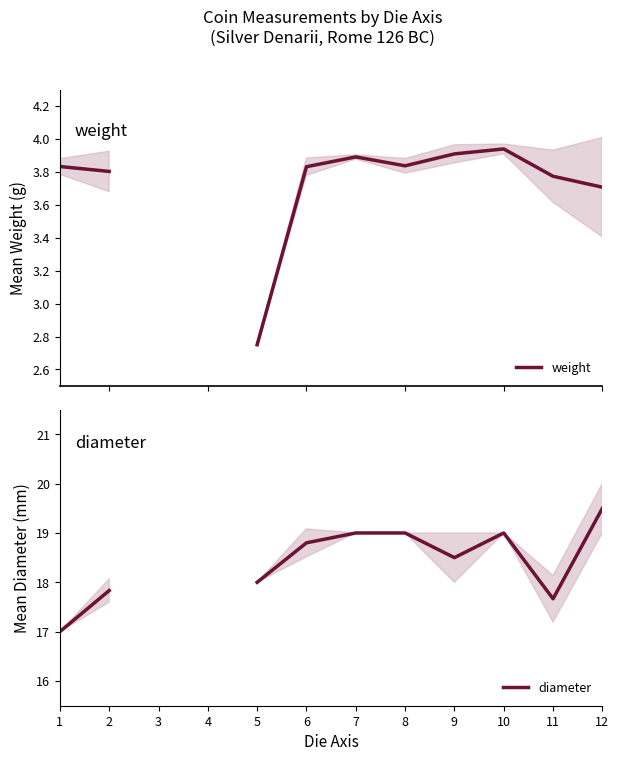

Which label corresponds to the largest value in the chart?

12